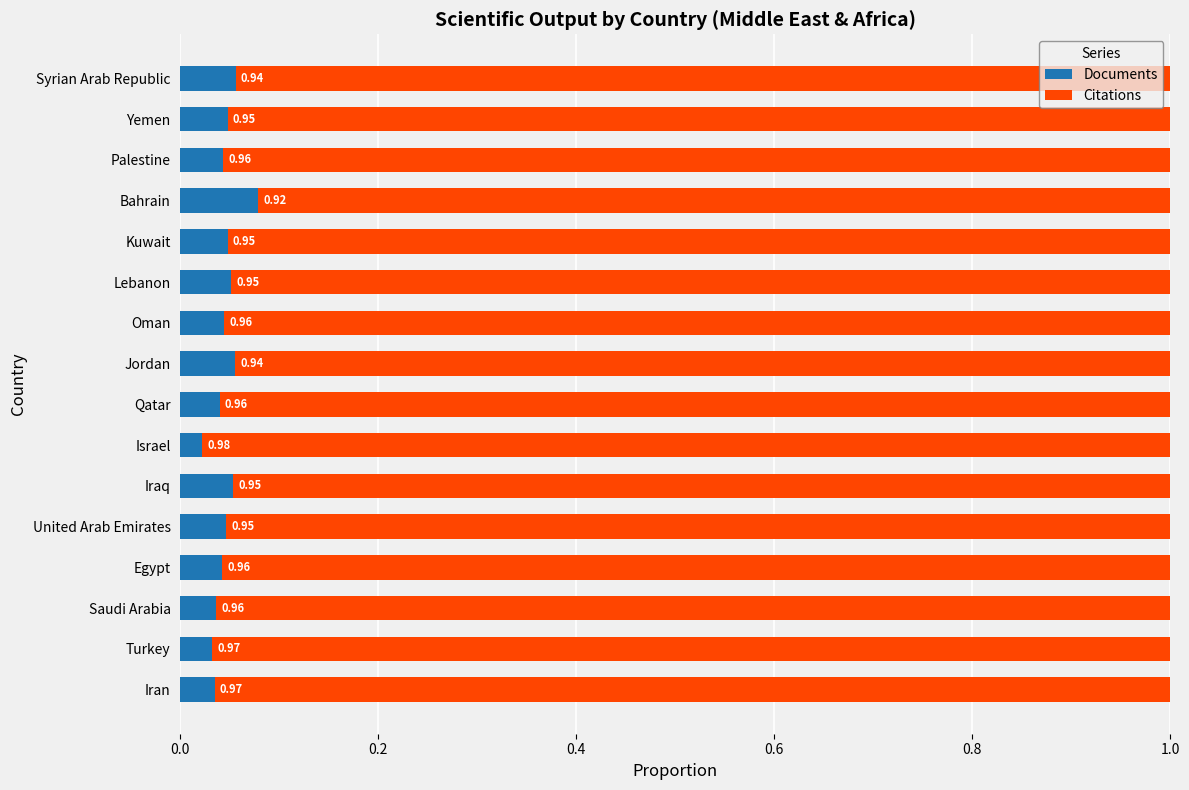

Which category has the highest value in the Documents series?

Bahrain